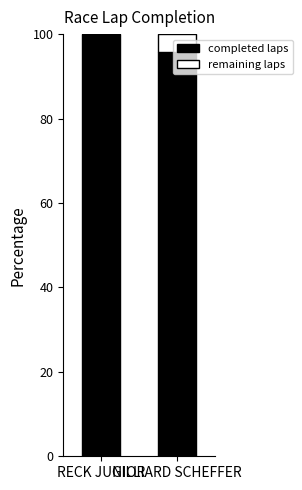

What is the highest value of the completed laps series?

100.0